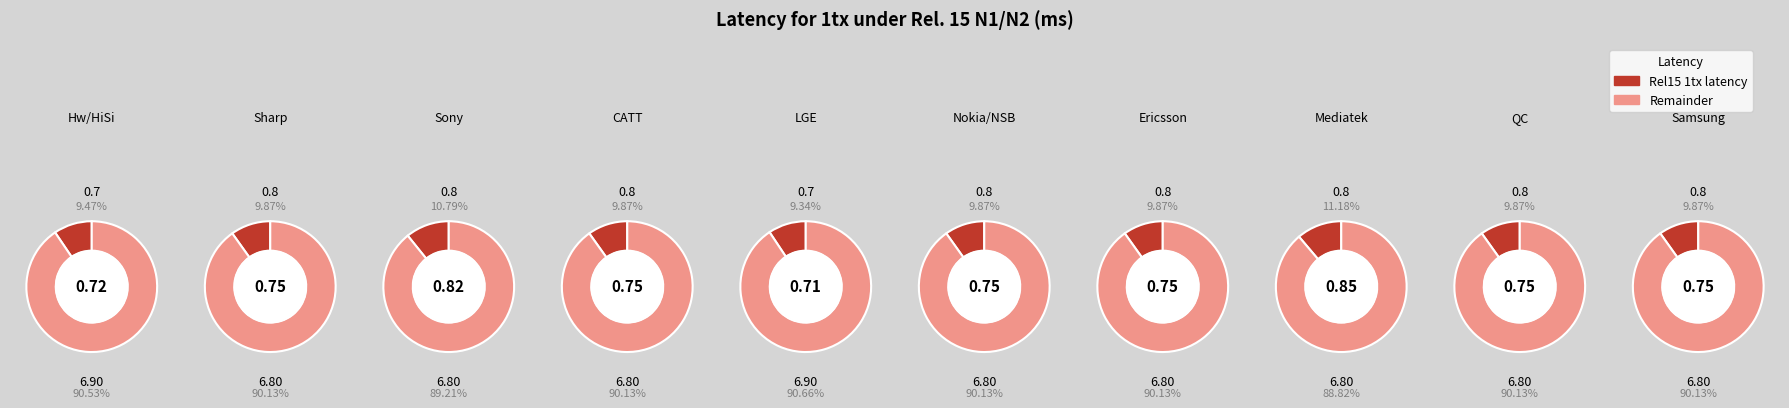

How many slices are in this pie chart?

10